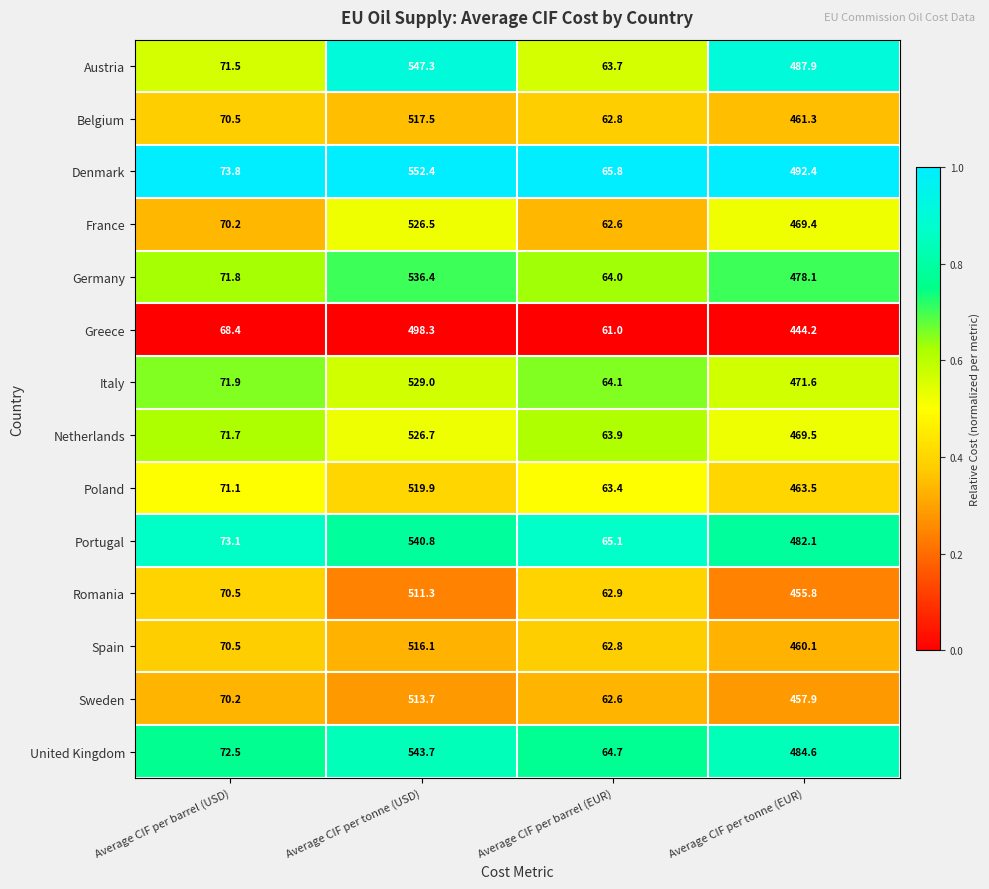

At which label does France first exceed 469?

Average CIF per tonne (USD)